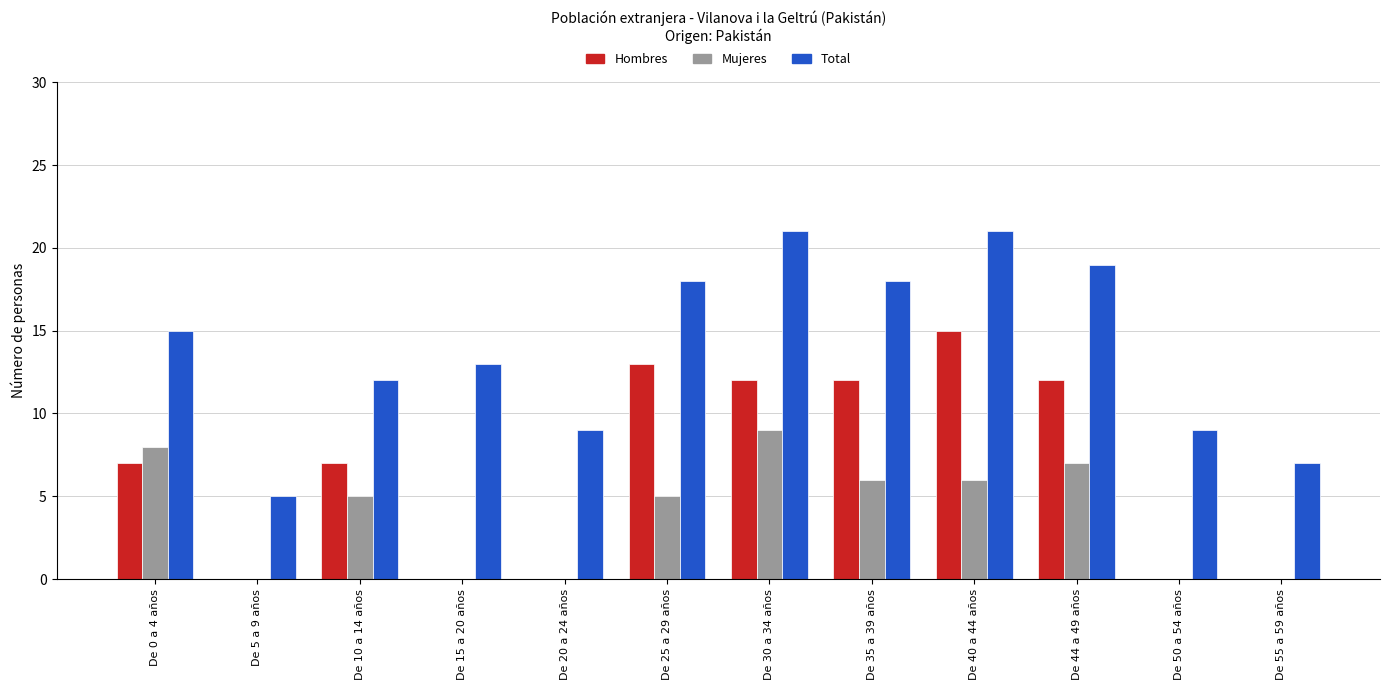

True or false: Total has a value of 13 at De 20 a 24 años.

False